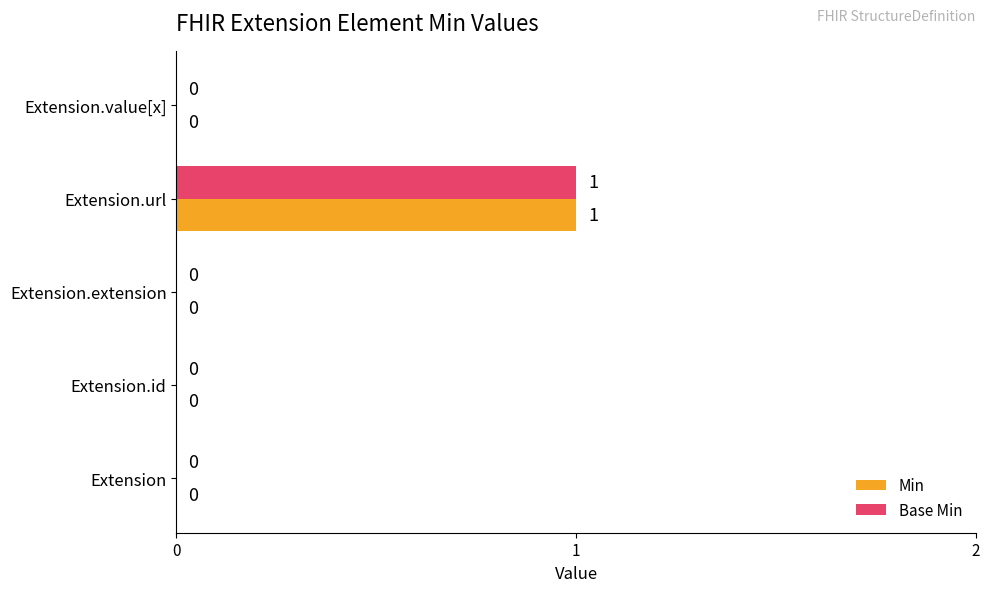

How many values in the Min series exceed 0?

1